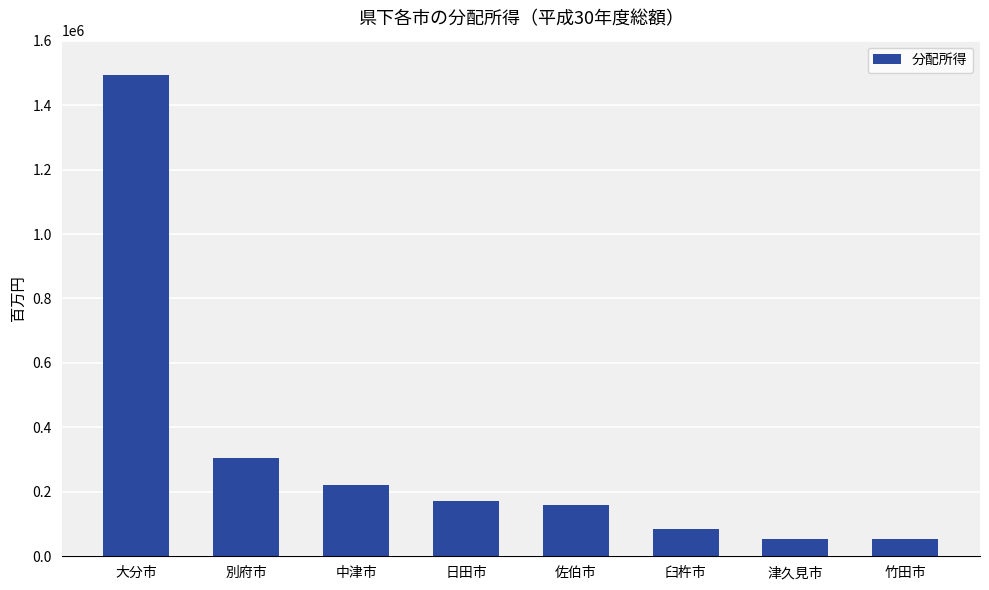

What is the change in value from 日田市 to 佐伯市?

-12255